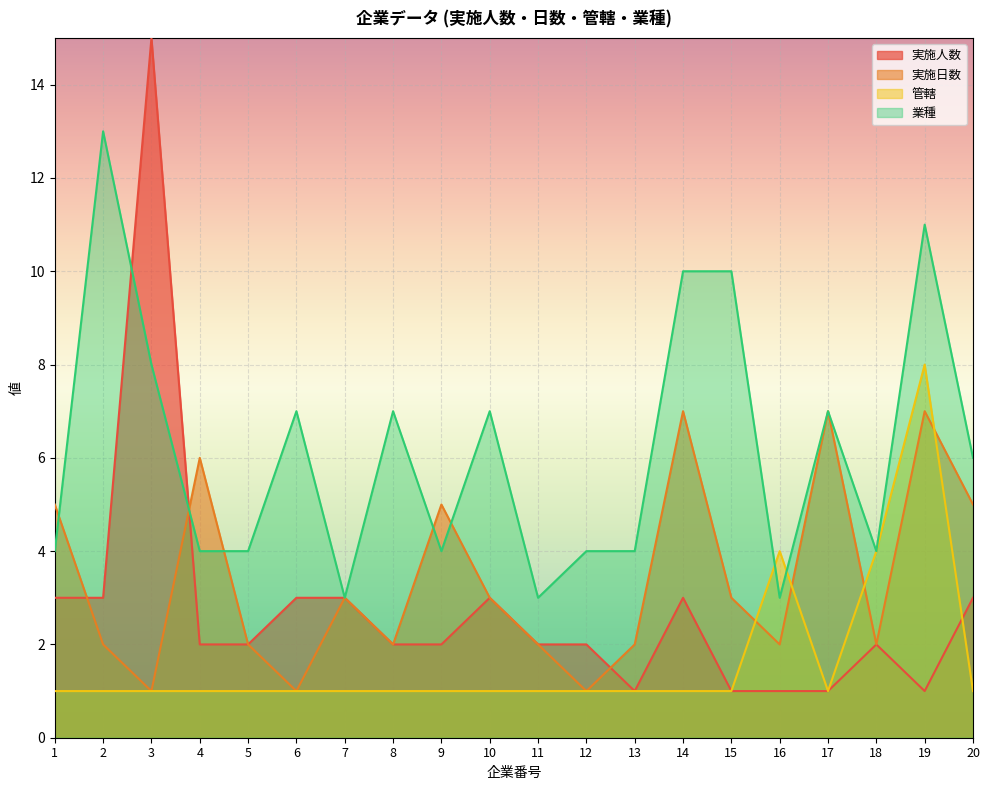

Between 9 and 15, which series saw the biggest shift?

業種